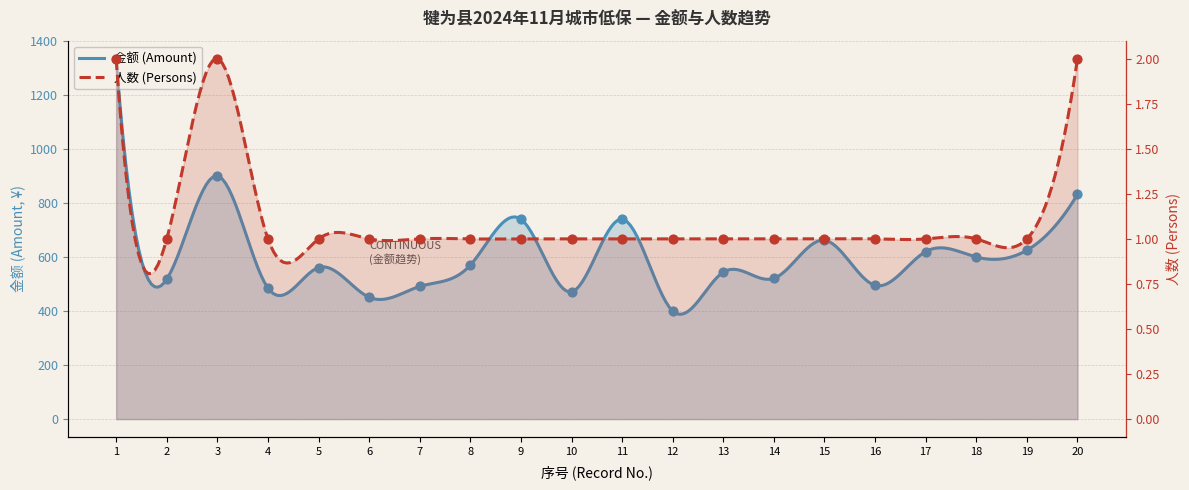

Which series reaches the maximum Y coordinate?

金额 (Amount)